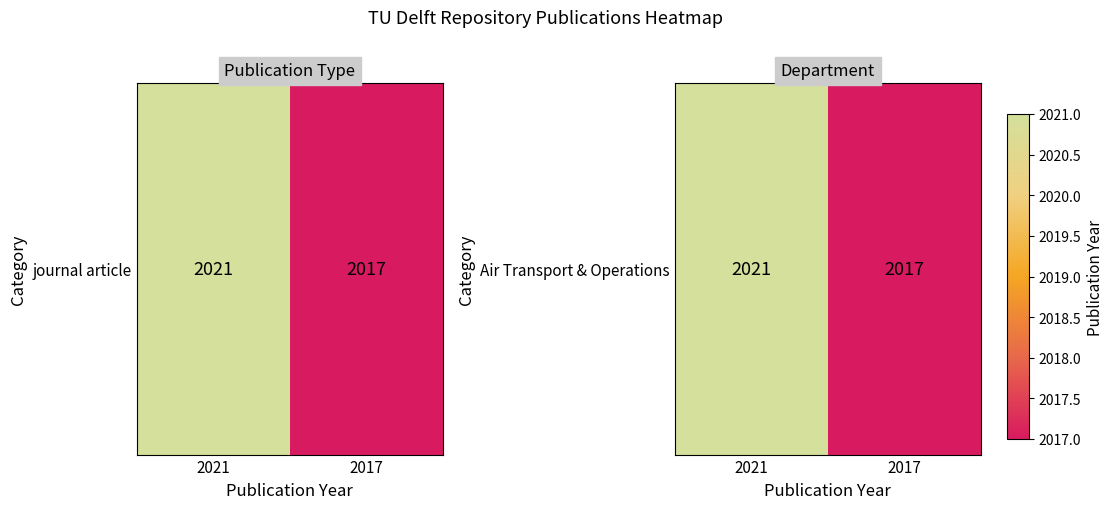

The value at 2017 is 3190. True or false?

False